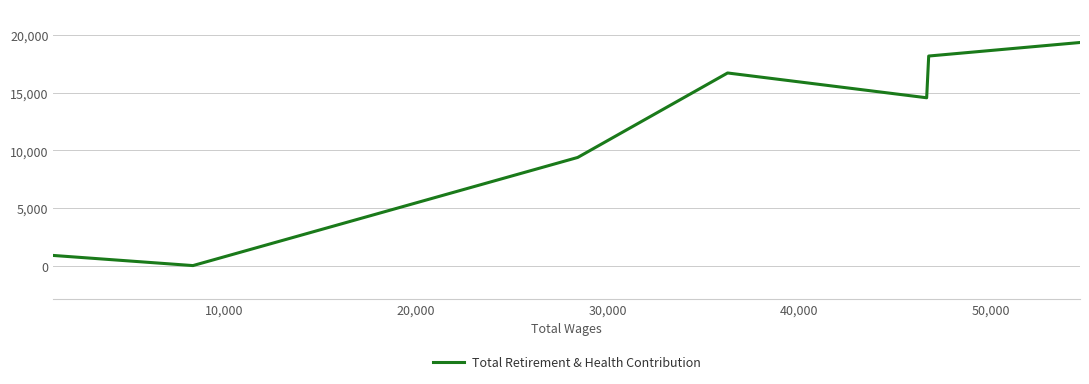

Count the number of data series in this chart.

1